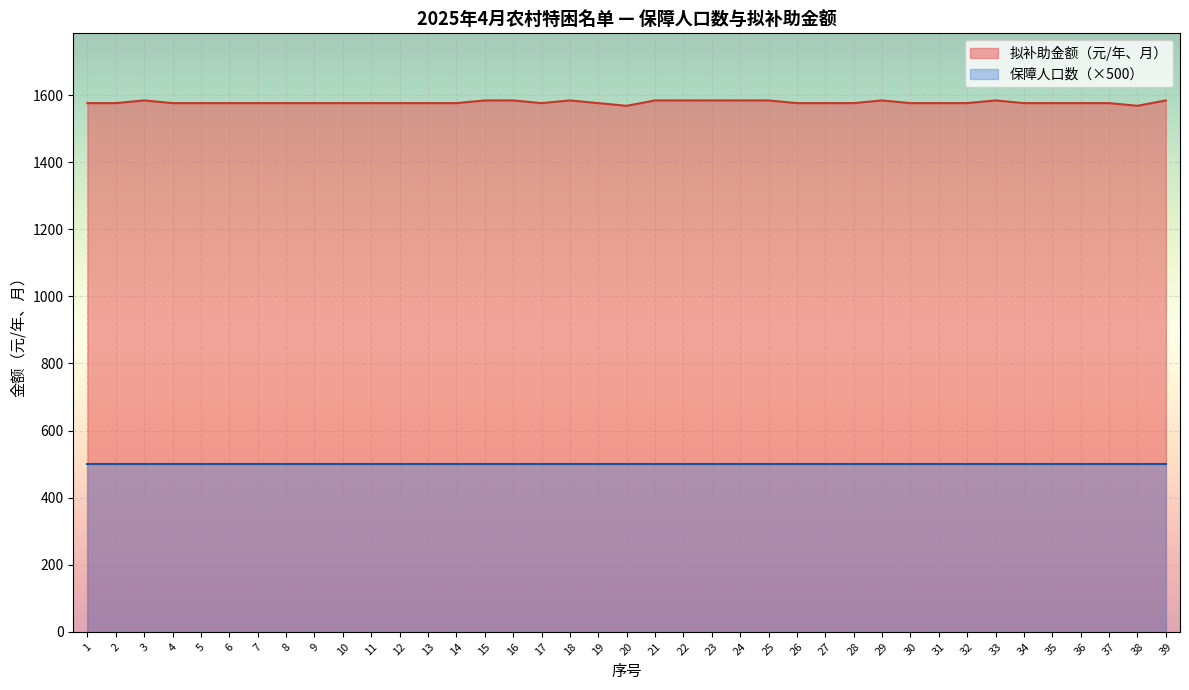

How many lines are shown in the chart?

2